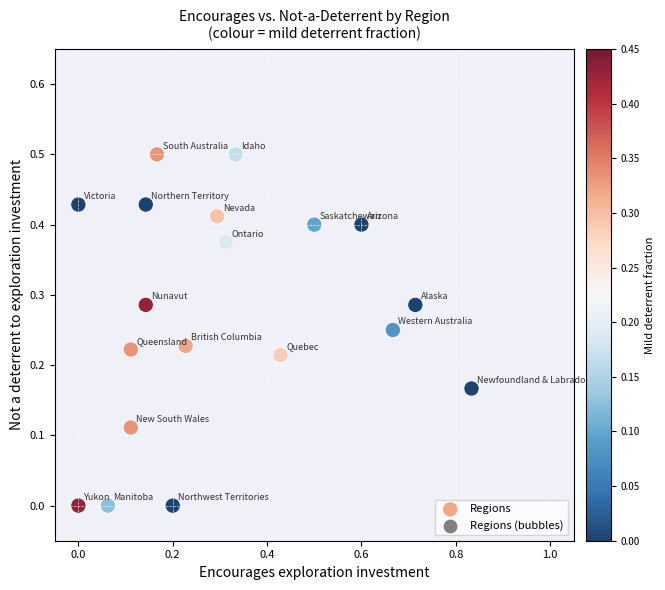

What is the range of Y values (max minus min)?

0.5